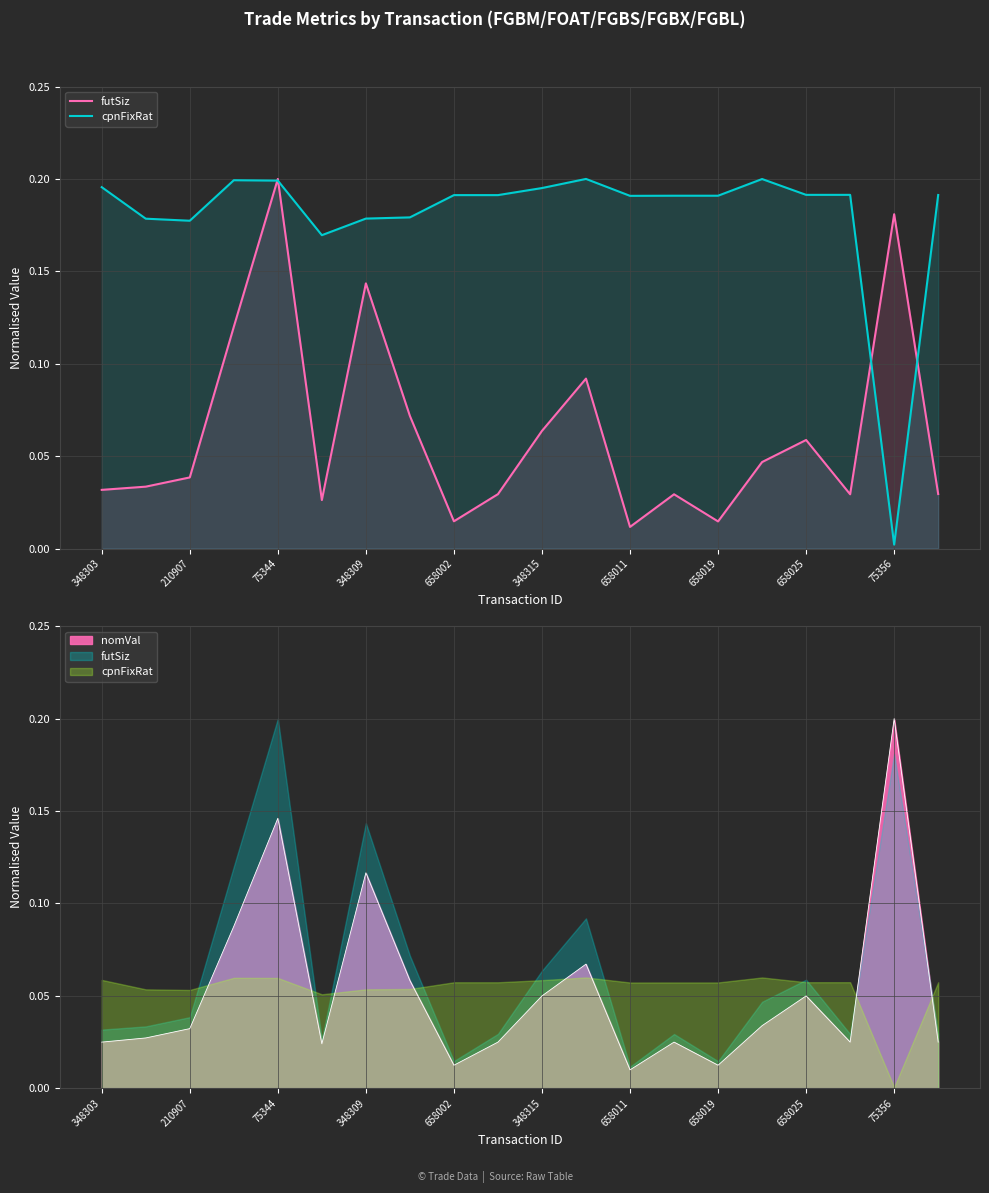

How many data points does each series have?

20